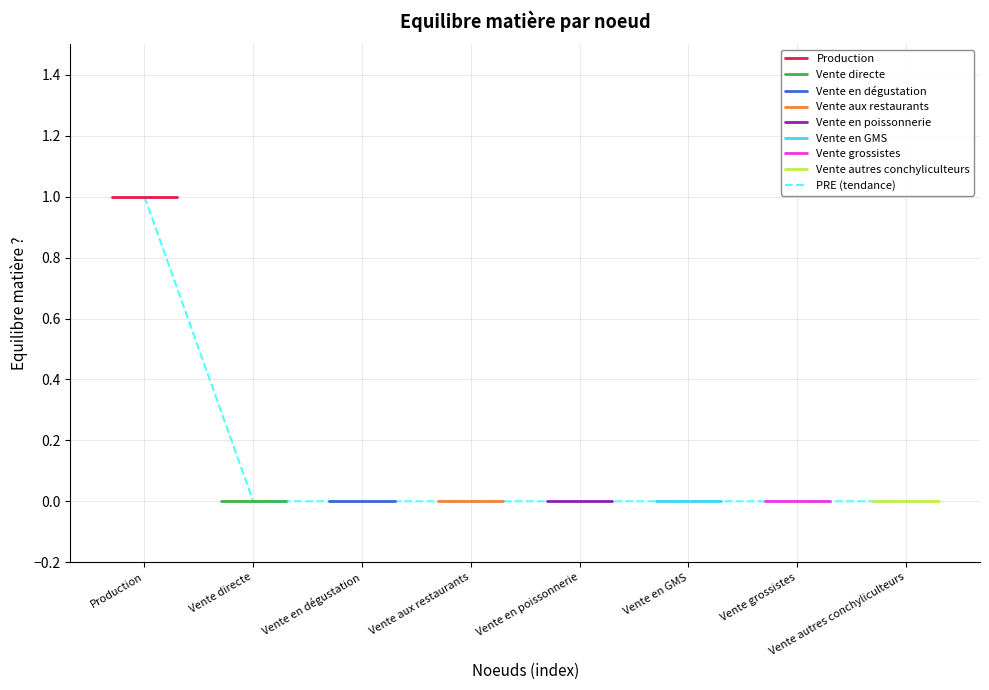

Does the chart display data point markers on the line(s)?

No